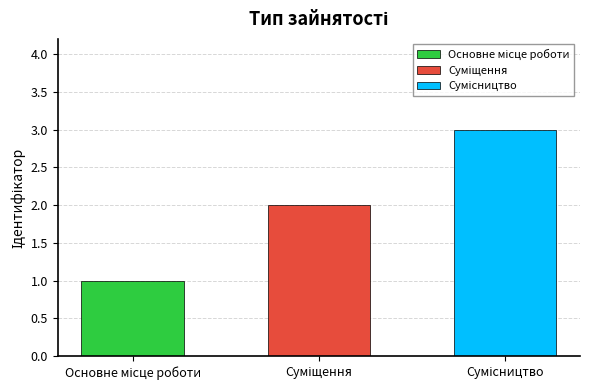

What is the label of the 1st bar from the right?

Сумісництво